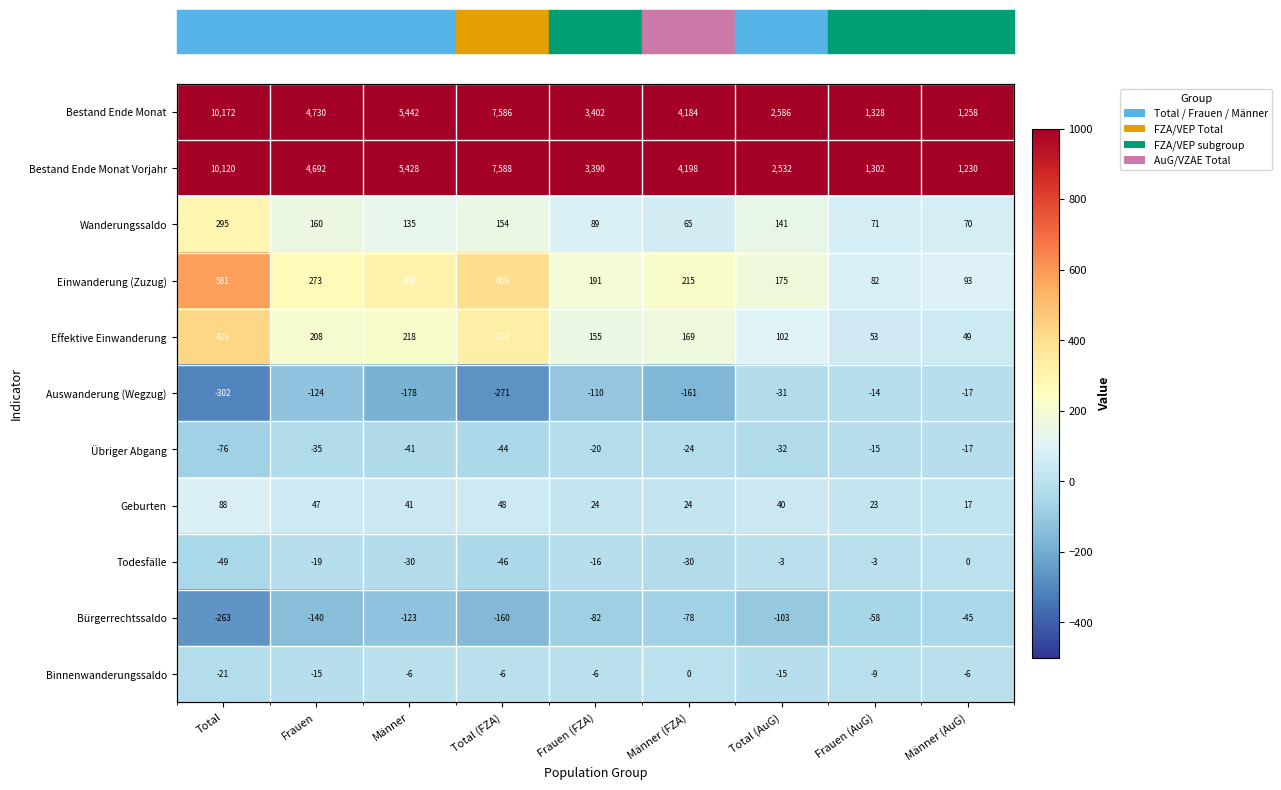

What is the difference between the second highest and second lowest values in the Todesfälle series?

43